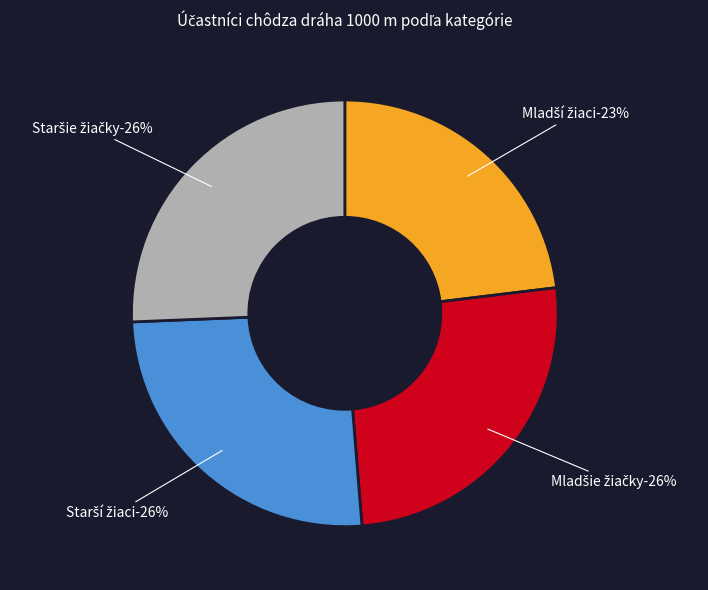

Do Mladší žiaci and Mladšie žiačky together represent more than half of the pie?

No